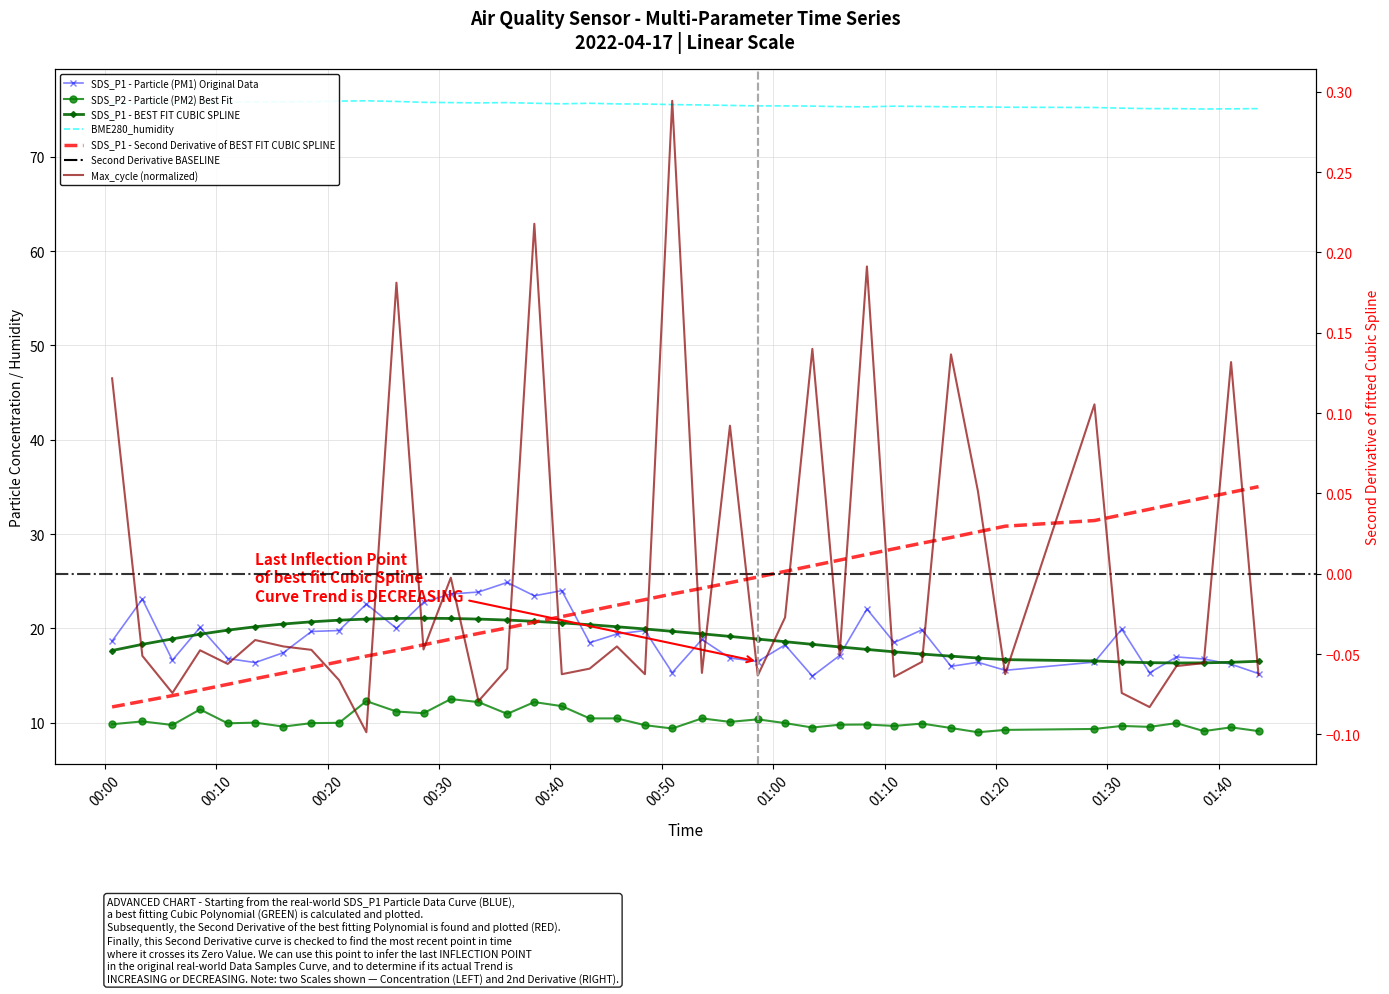

What position from the left is Max_cycle?

6